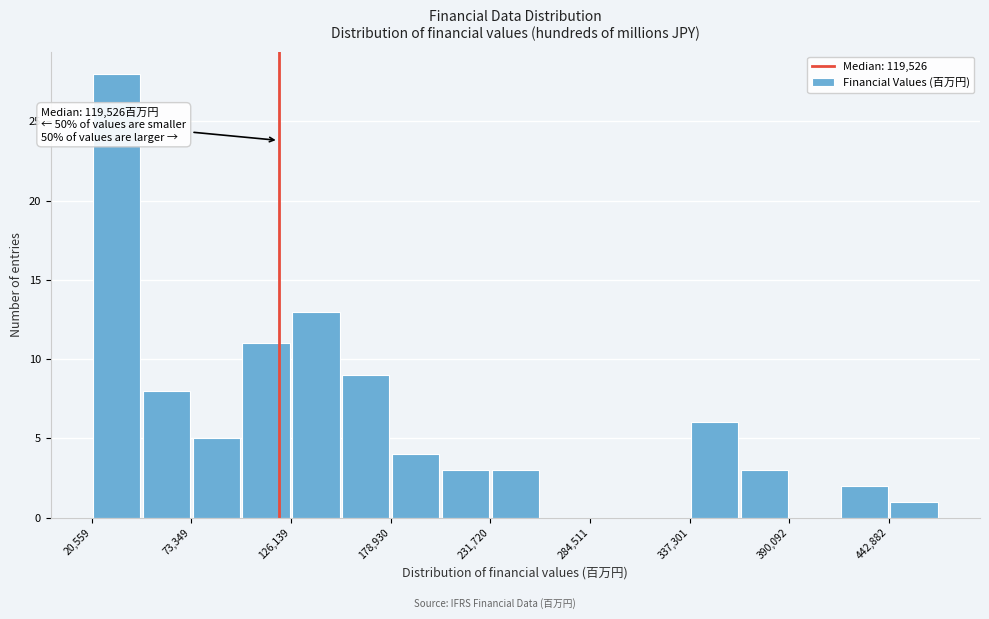

Around what value on the x-axis is the tallest bar? Give the approximate position of its centre, as read against the axis.

30000